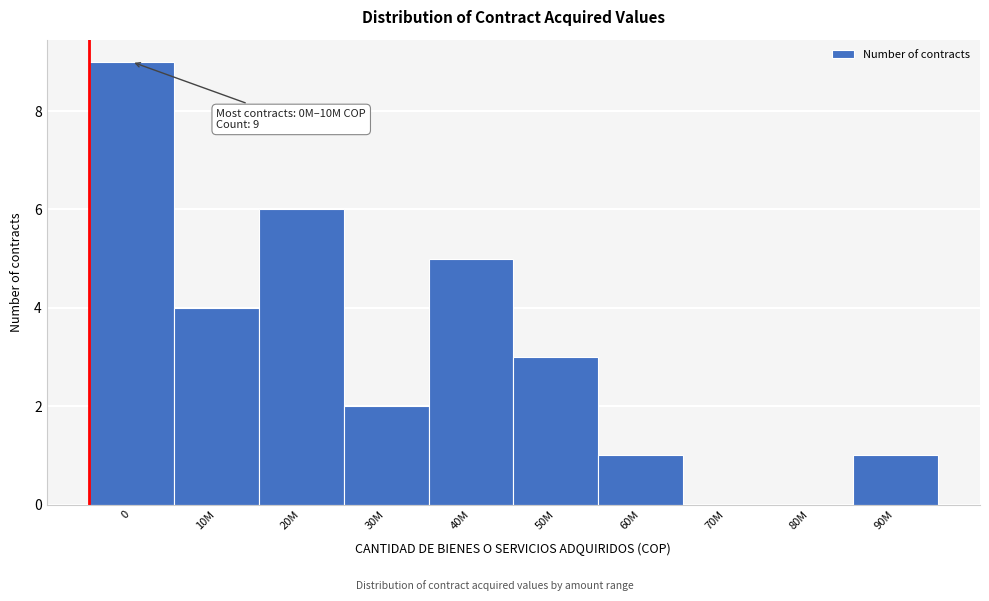

Reading right to left, extract all data points from this chart.

90M=1	80M=0	70M=0	60M=1	50M=3	40M=5	30M=2	20M=6	10M=4	0=9